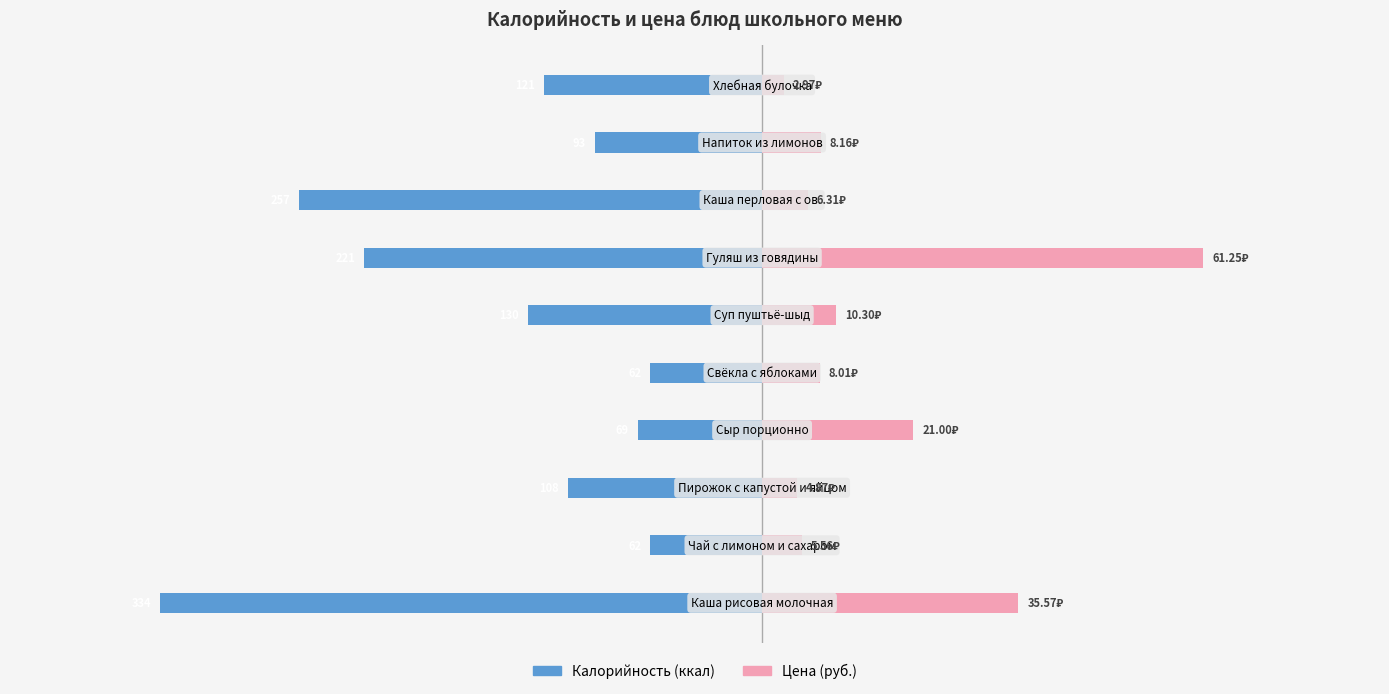

Reading left to right, list all the values displayed in this chart.

Калорийность: −500=-334.0	−400=-62.0	−300=-108.0	−200=-69.0	−100=-62.0	0=-130.0	100=-221.0	200=-257.0	300=-93.0	400=-121.0
Цена (×4): −500=142.3	−400=22.2	−300=19.5	−200=84.0	−100=32.0	0=41.2	100=245.0	200=25.2	300=32.6	400=11.9